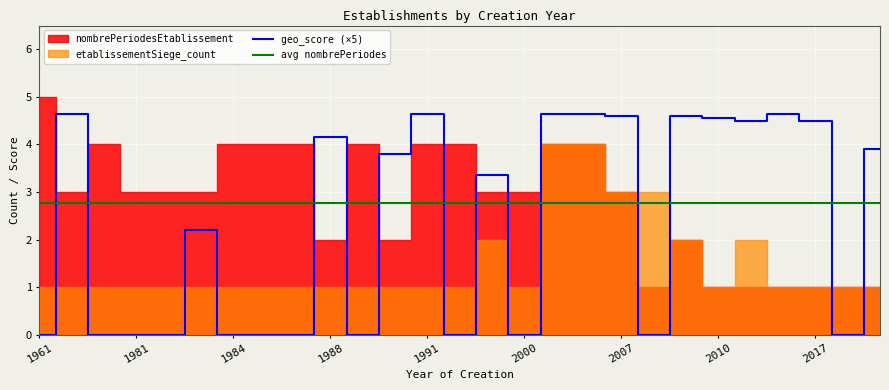

Is it true that geo_score (×5) equals 2.8 at 23?

False